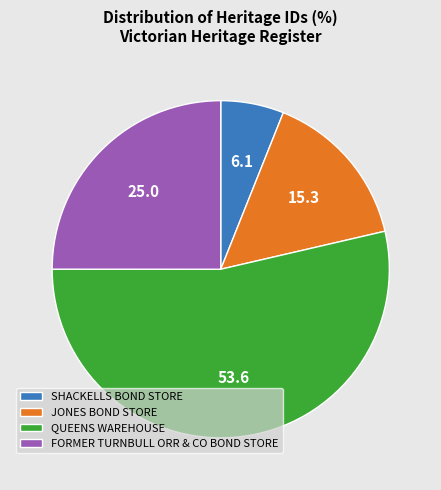

Count the number of slices in the pie.

4